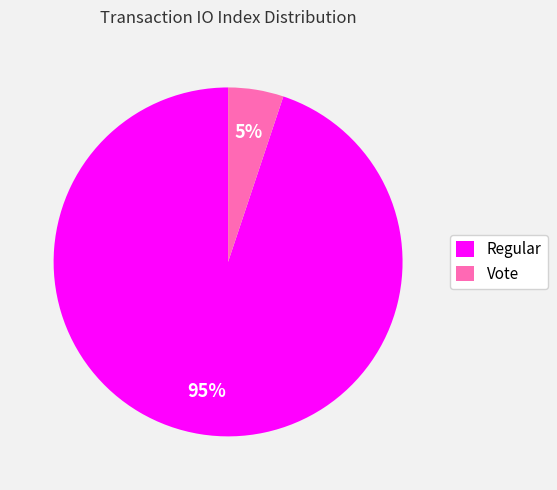

Which slice is the smallest?

Vote